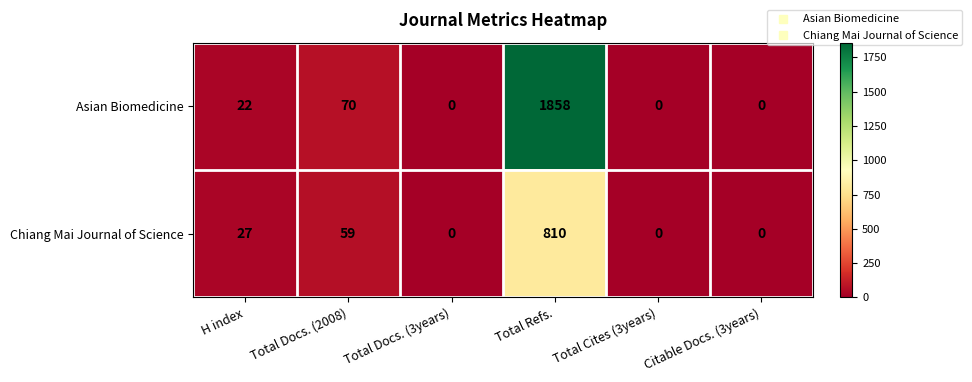

Read the Chiang Mai Journal of Science value at Total Refs., to the nearest 100.

800